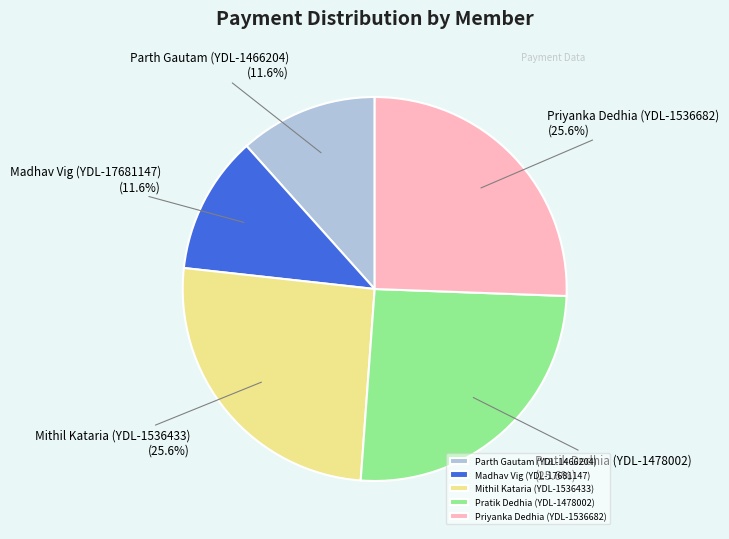

Which has a higher value, Parth Gautam (YDL-1466204) or Priyanka Dedhia (YDL-1536682)?

Priyanka Dedhia (YDL-1536682)